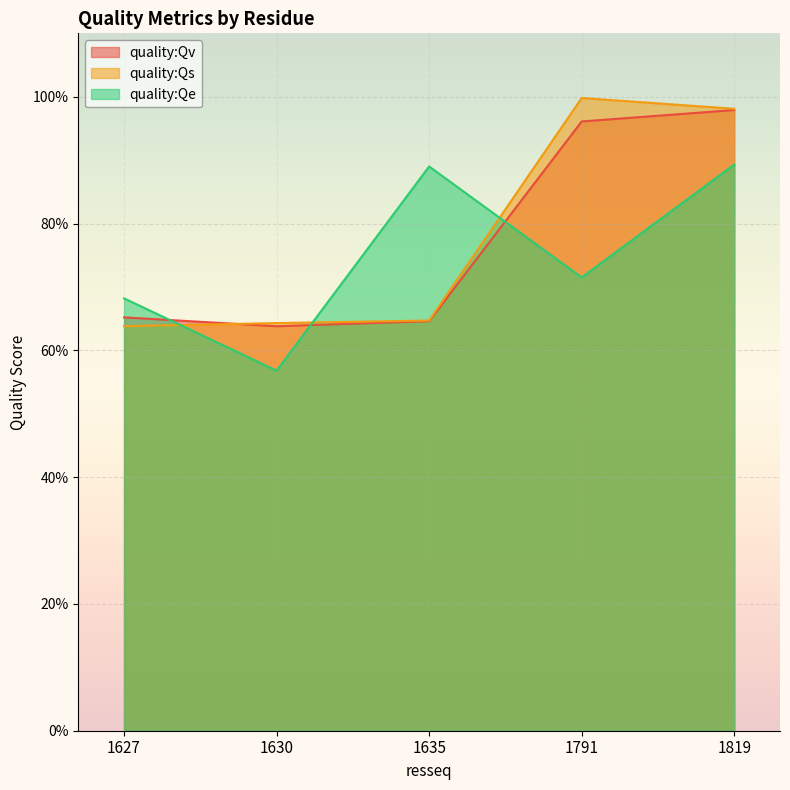

Which series ends up on top after the final intersection of quality:Qv and quality:Qe?

quality:Qv